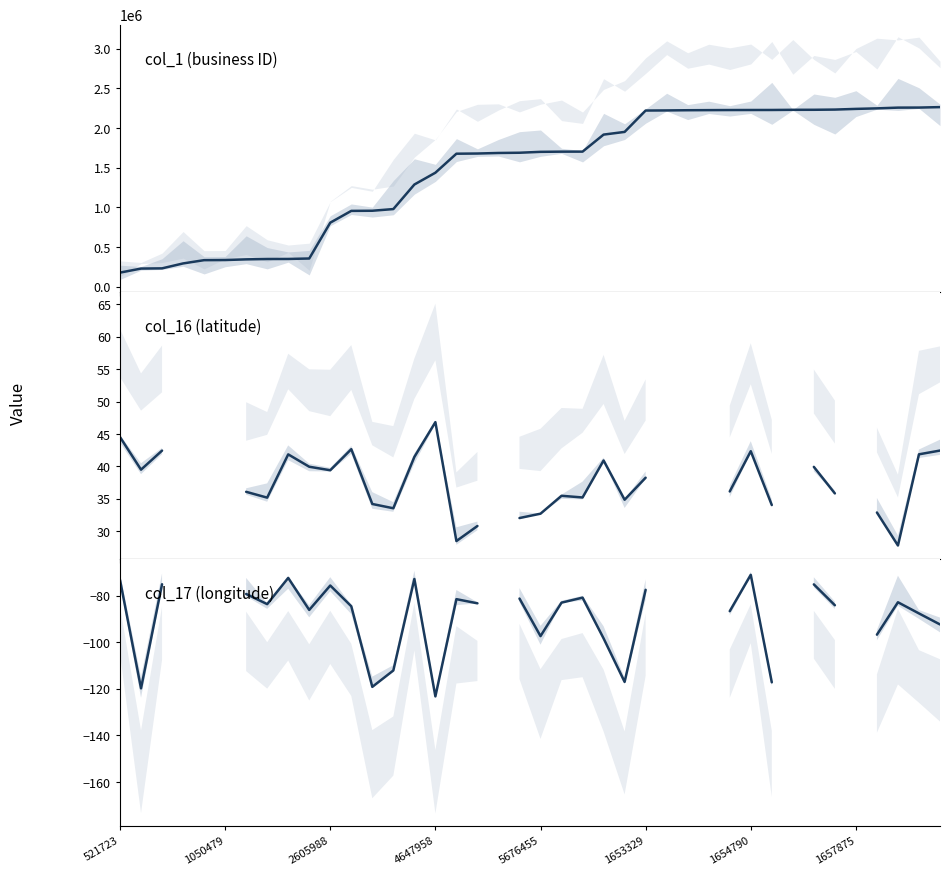

What is the difference between the col_17 (longitude) values at 14 and 39?

19.5